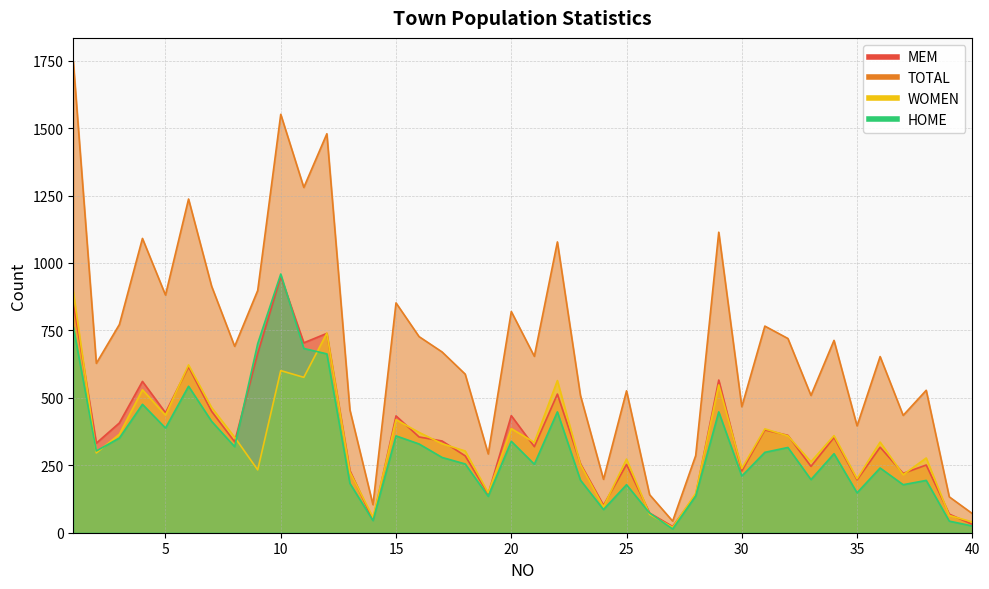

Reading right to left, list all the values displayed in this chart.

MEM: 31	69	251	220	317	196	353	246	361	381	229	566	140	23	73	253	102	256	514	319	434	144	285	340	355	433	47	230	739	704	950	665	337	450	615	445	561	407	332	853
TOTAL: 71	133	528	435	653	396	713	509	720	766	467	1114	286	43	141	526	198	509	1078	654	820	292	588	670	727	852	104	455	1479	1280	1551	898	691	914	1237	881	1091	772	628	1747
WOMEN: 40	64	277	215	336	200	360	263	359	385	238	548	146	20	68	273	96	253	564	335	386	148	303	330	372	419	57	225	740	576	601	233	354	464	622	436	530	365	296	894
HOME: 25	43	194	178	240	148	293	197	316	298	210	448	136	14	73	178	86	195	448	254	339	135	255	279	329	359	45	183	663	683	959	701	319	413	543	388	476	351	303	763